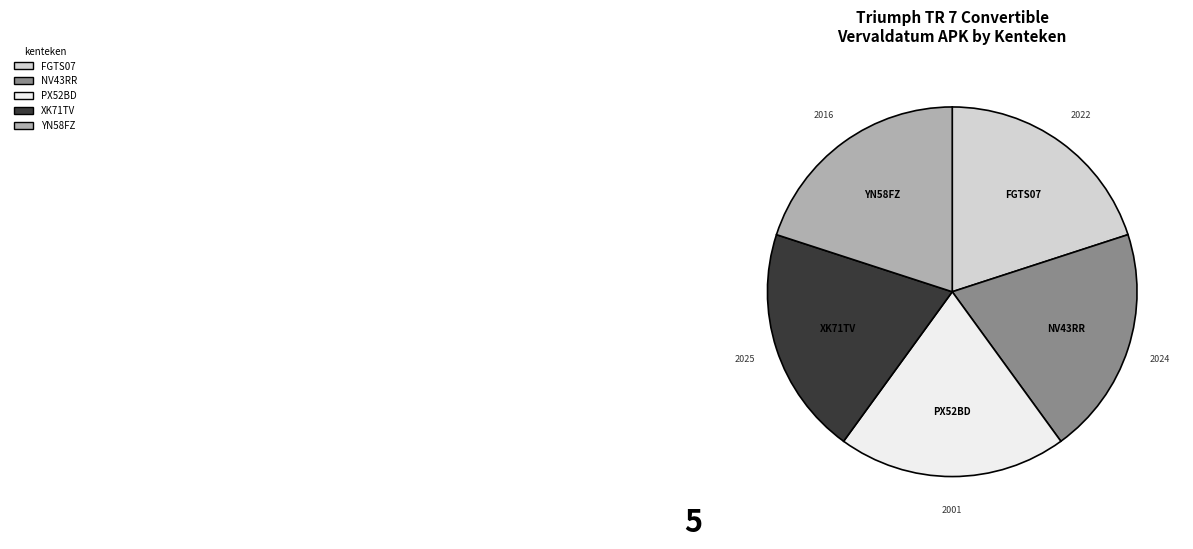

Is there any slice that represents more than half of the pie?

No